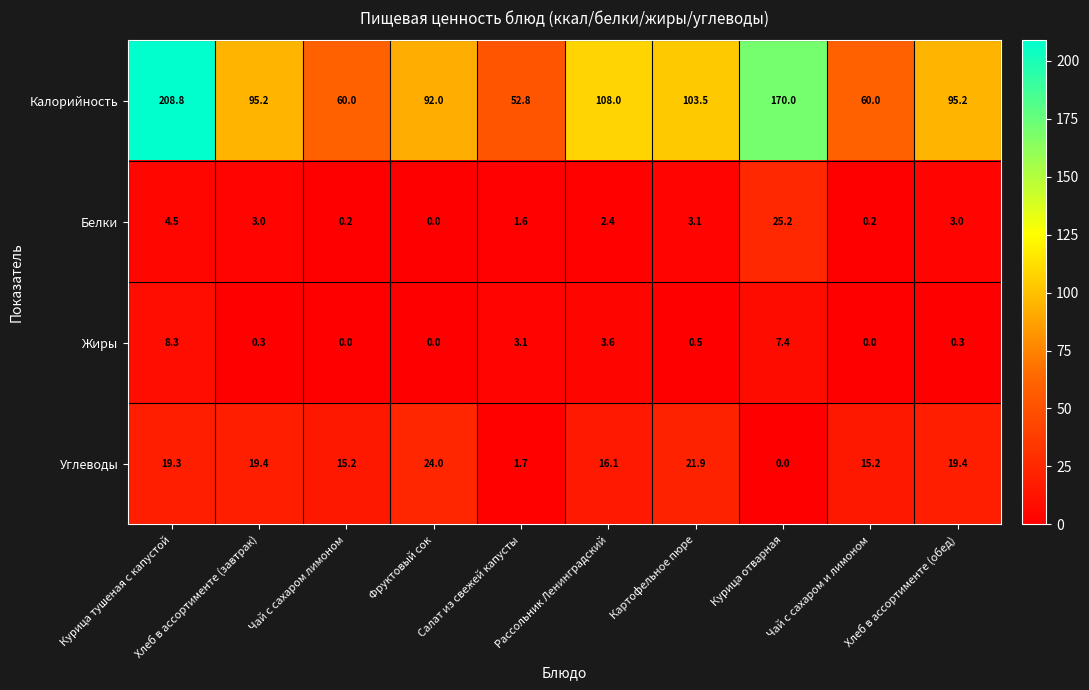

At which category is the sum across all series the highest?

Курица тушеная с капустой